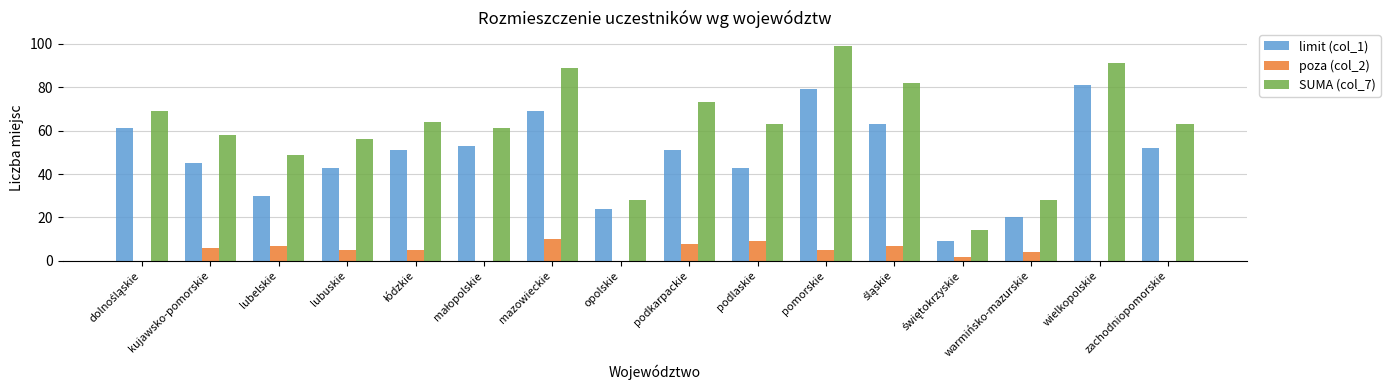

Which series has the largest range (max minus min)?

SUMA (col_7)